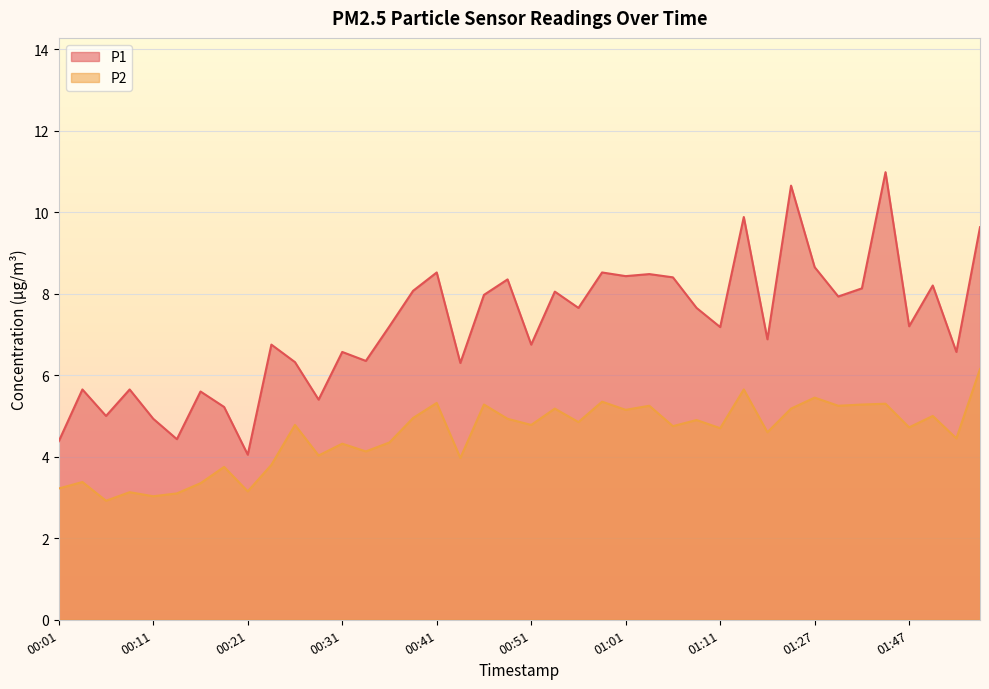

Is it true that P1 equals 8.8 at 00:31?

False